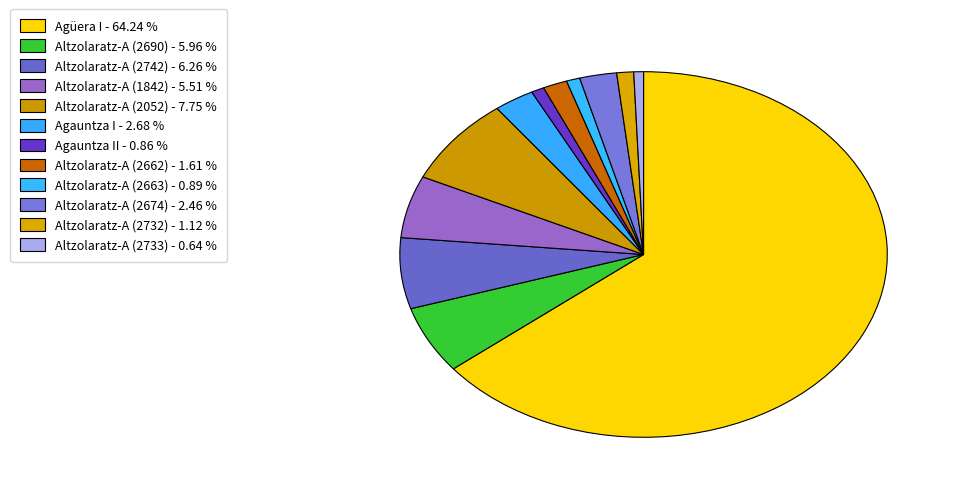

How many slices are in this pie chart?

12